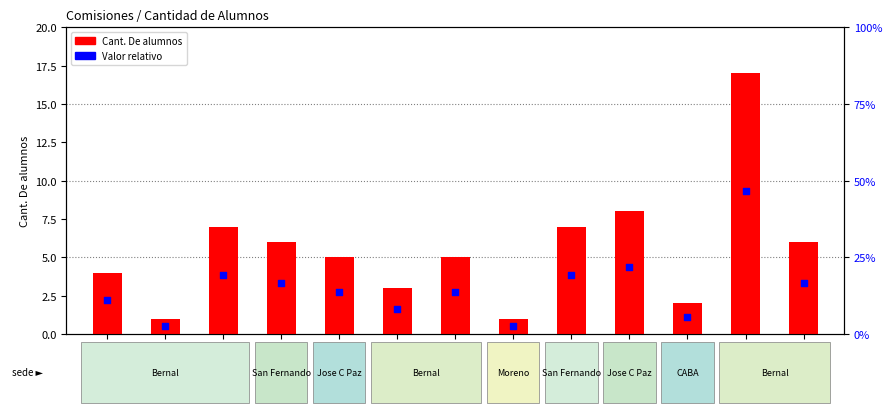

At how many categories does at least one series exceed 13?

1